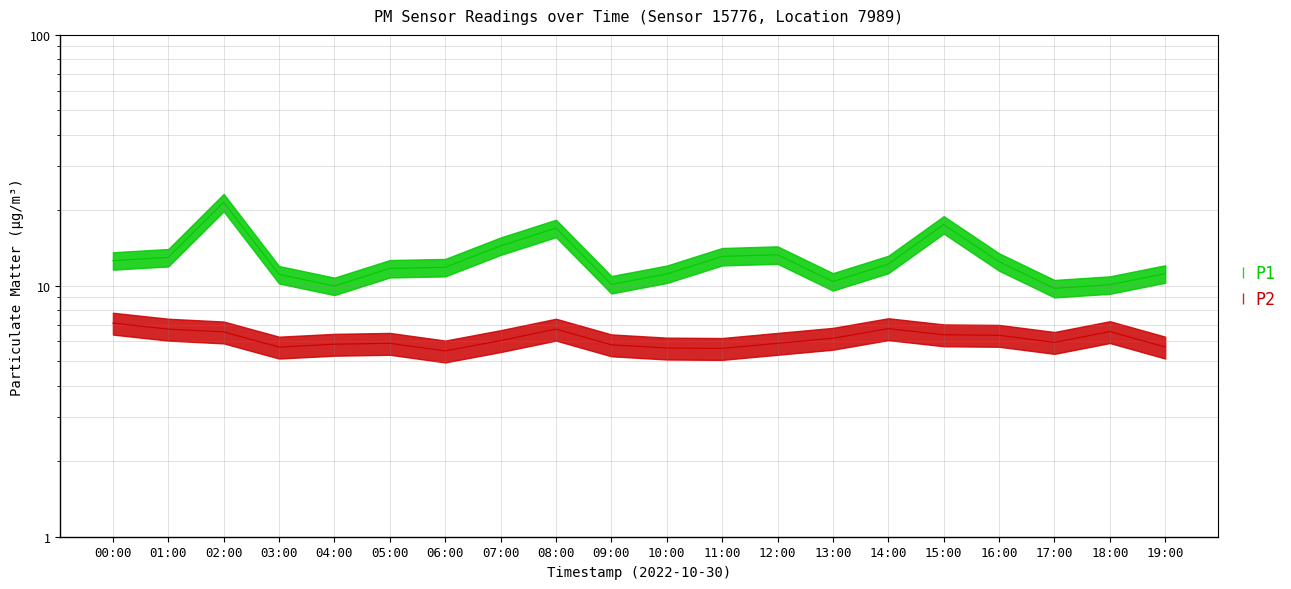

Is the value of P1 at 18:00 greater than the value of P2 at 03:00?

Yes